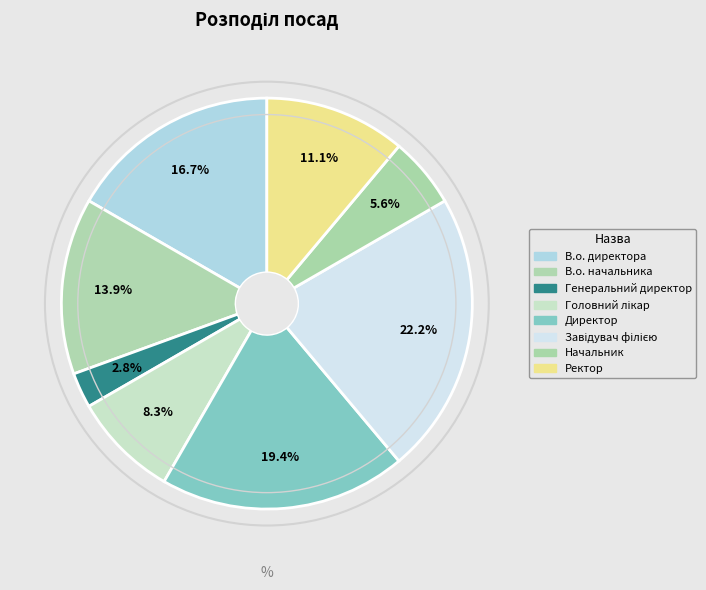

To the nearest percent, what is the average slice percentage?

12%